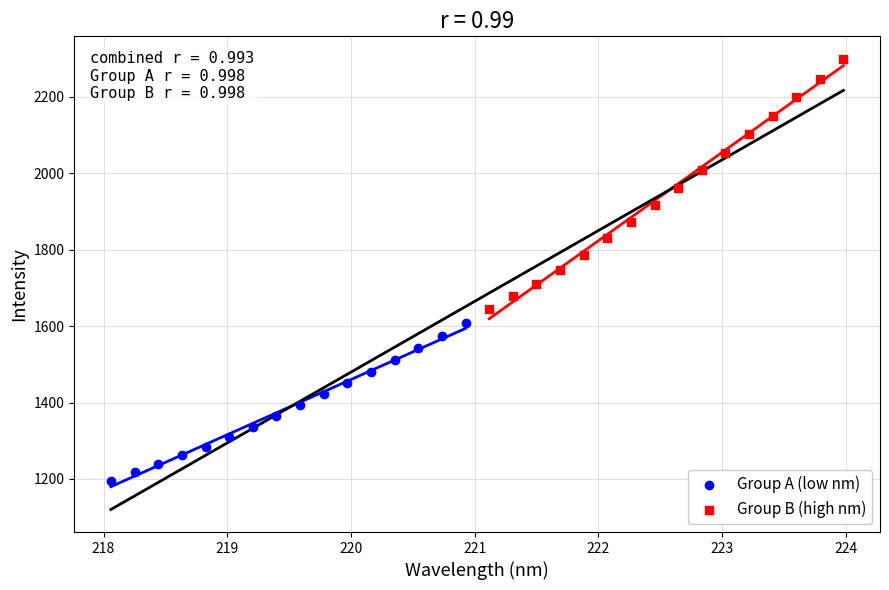

Which series contains the highest Y value?

Group B (high nm)